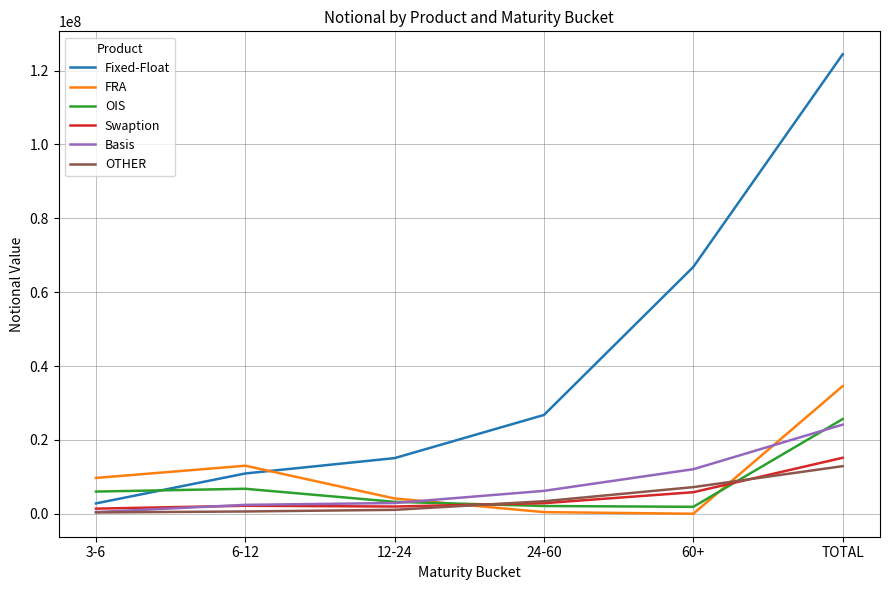

Between 6-12 and 60+, which series saw the biggest shift?

Fixed-Float